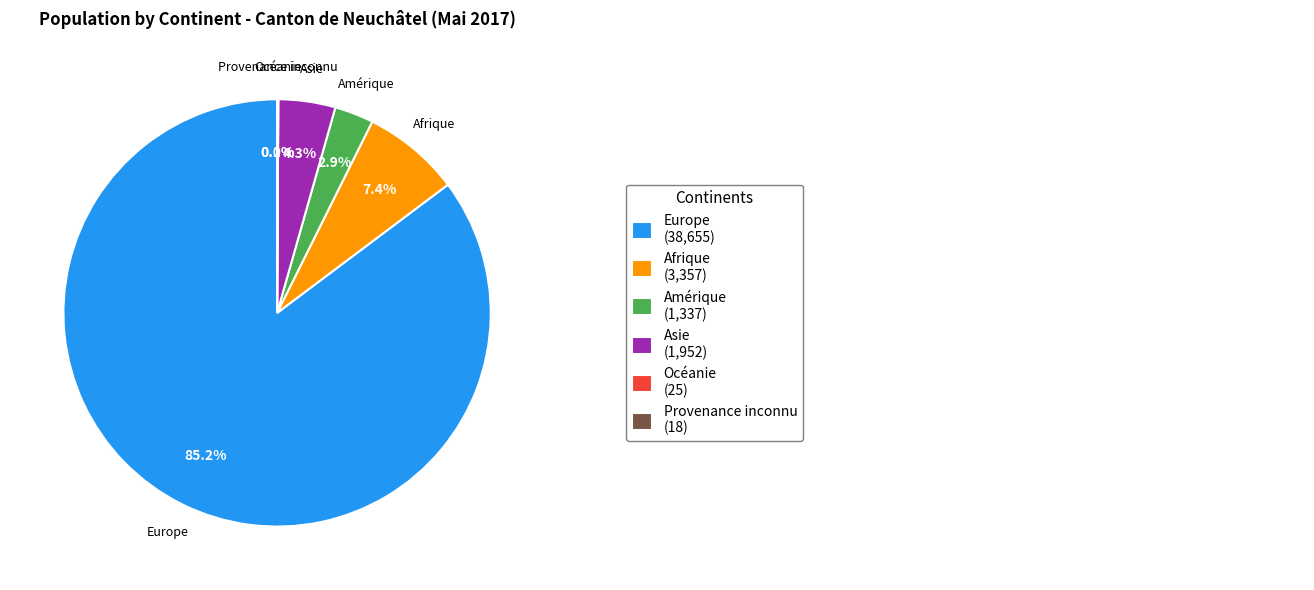

Is there any slice that represents more than half of the pie?

Yes